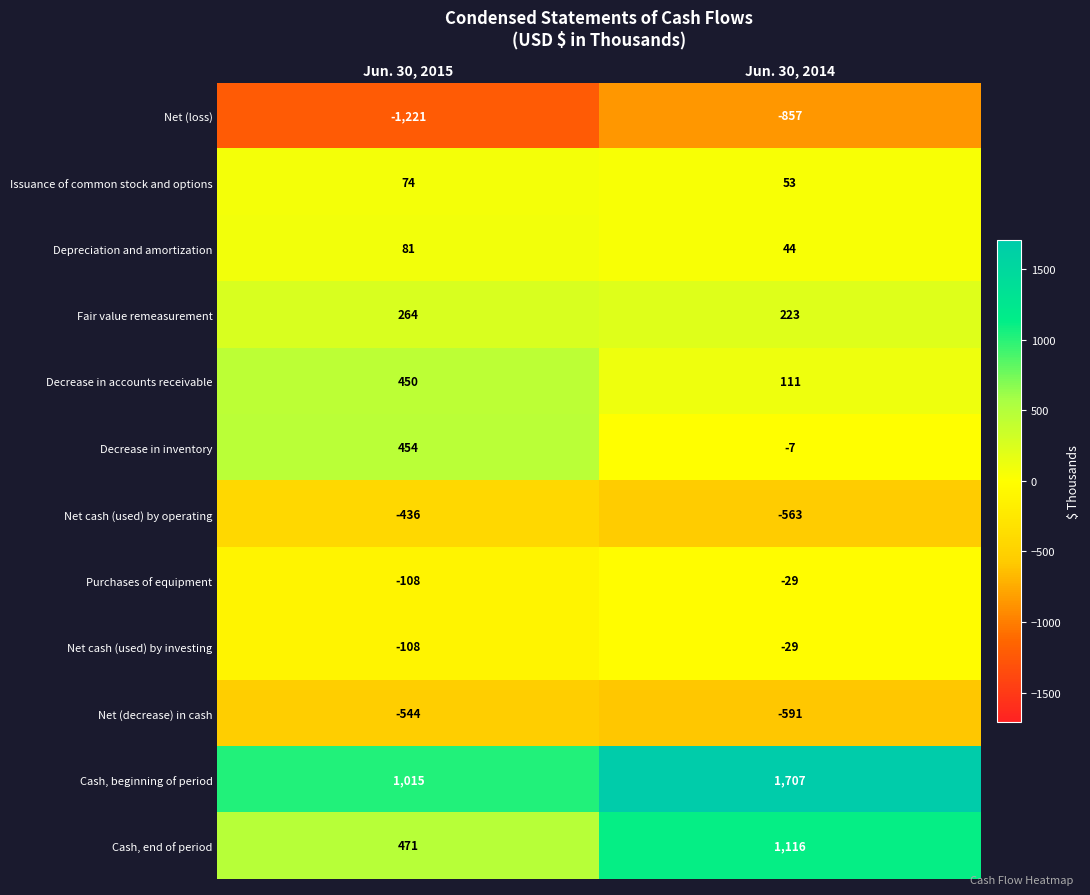

Reading right to left, what are all the values shown in this chart?

Net (loss): -857	-1221
Issuance of common stock and options: 53	74
Depreciation and amortization: 44	81
Fair value remeasurement: 223	264
Decrease in accounts receivable: 111	450
Decrease in inventory: -7	454
Net cash (used) by operating: -563	-436
Purchases of equipment: -29	-108
Net cash (used) by investing: -29	-108
Net (decrease) in cash: -591	-544
Cash, beginning of period: 1707	1015
Cash, end of period: 1116	471